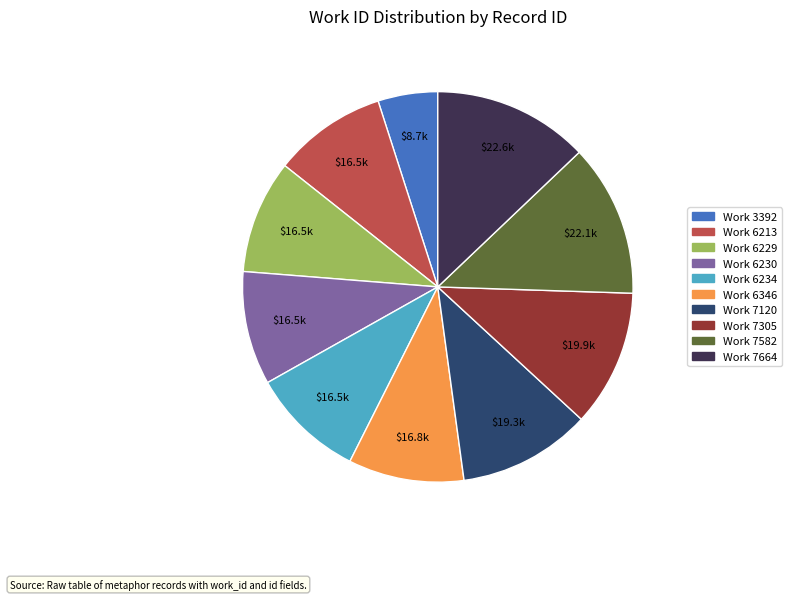

Which has a higher value, Work 6229 or Work 7582?

Work 7582